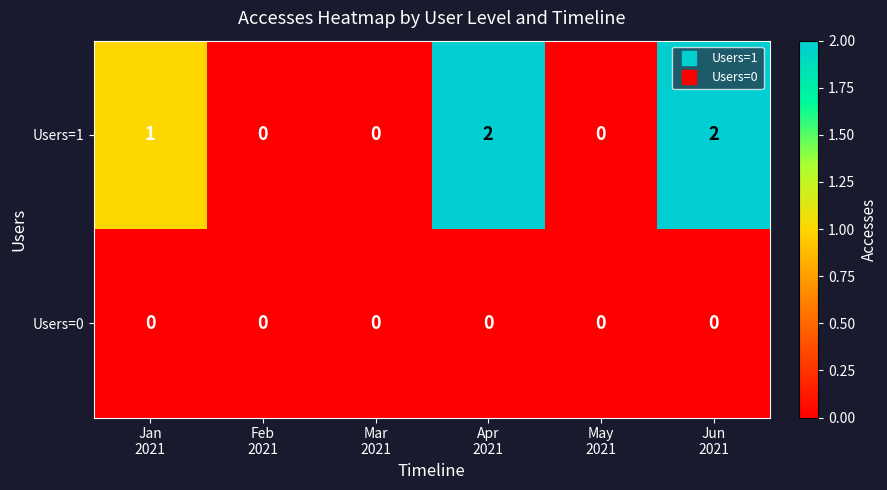

At Jan
2021, list the series in order from smallest to largest.

Users=0, Users=1